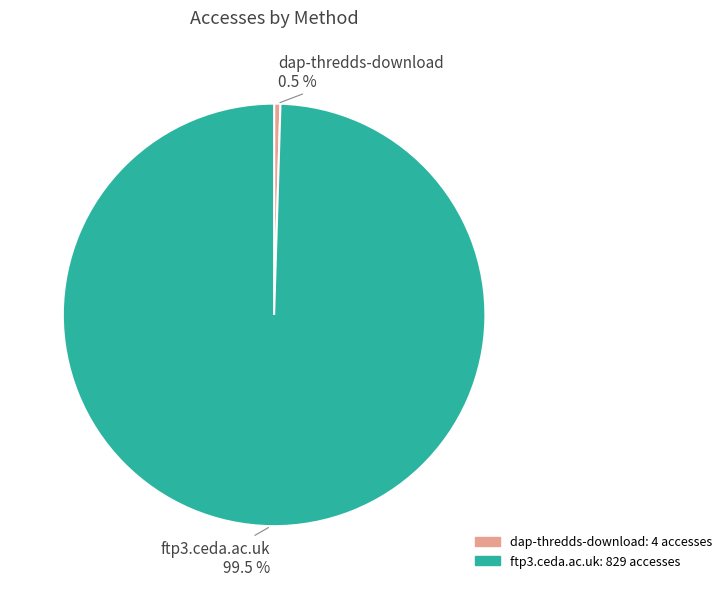

Rank the categories by value from lowest to highest.

dap-thredds-download, ftp3.ceda.ac.uk